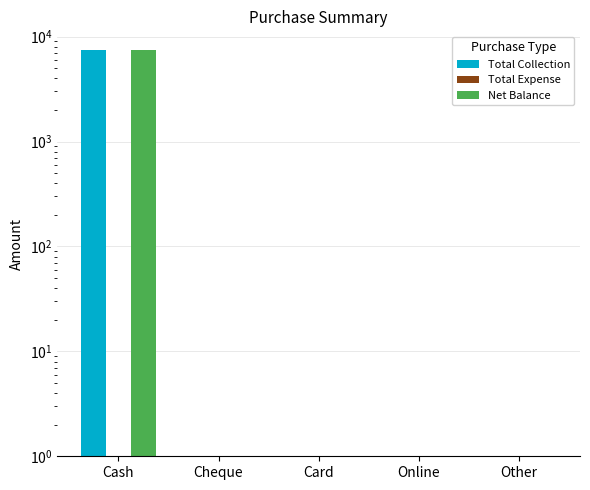

How many bars are there in each group?

3